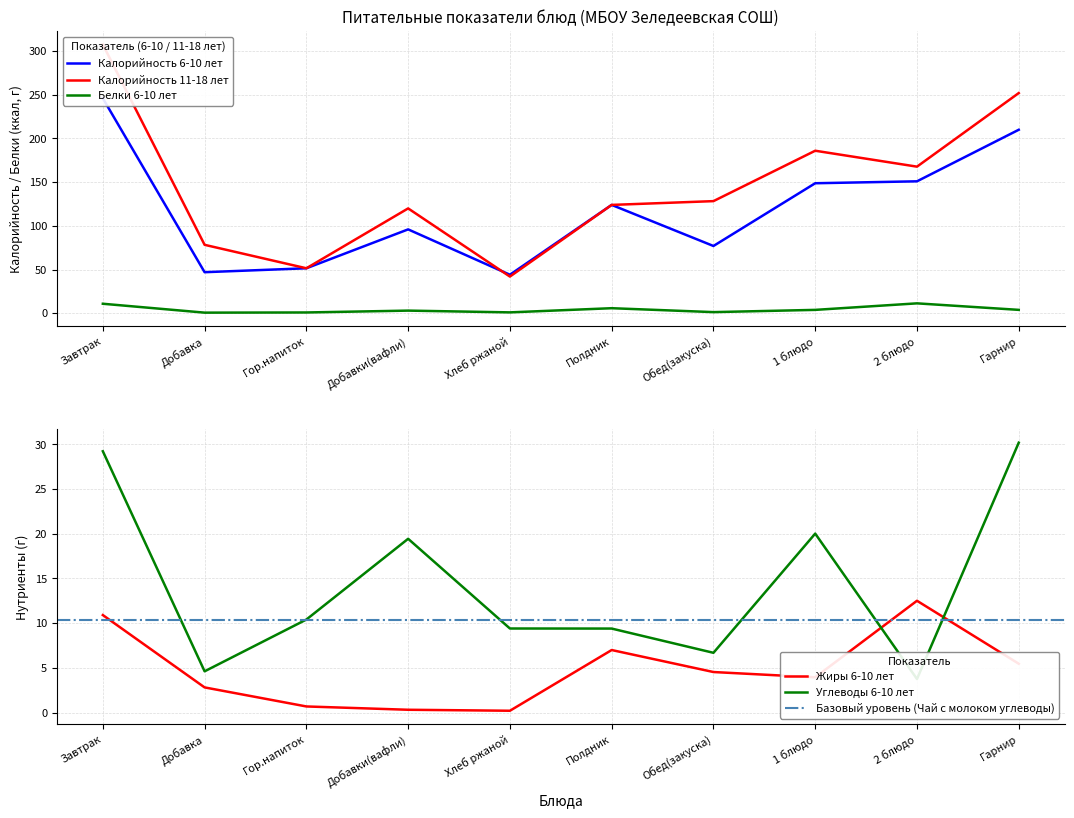

At which category does the chart reach its minimum across all series?

Хлеб ржаной